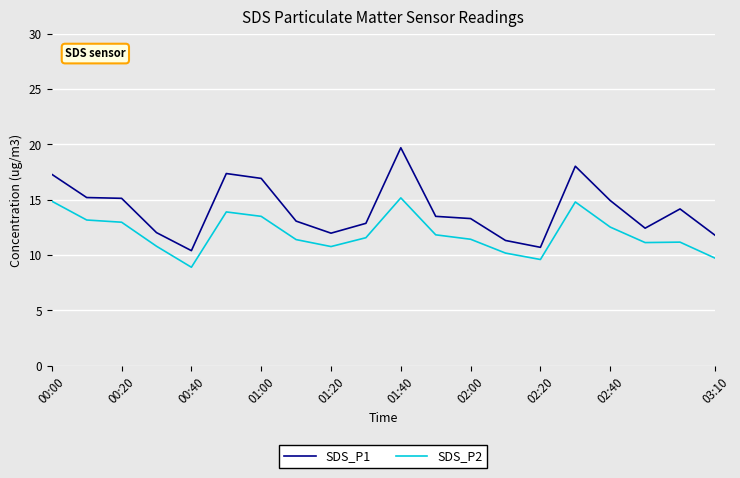

What is the difference between the maximum and minimum values in the SDS_P1 series?

9.3